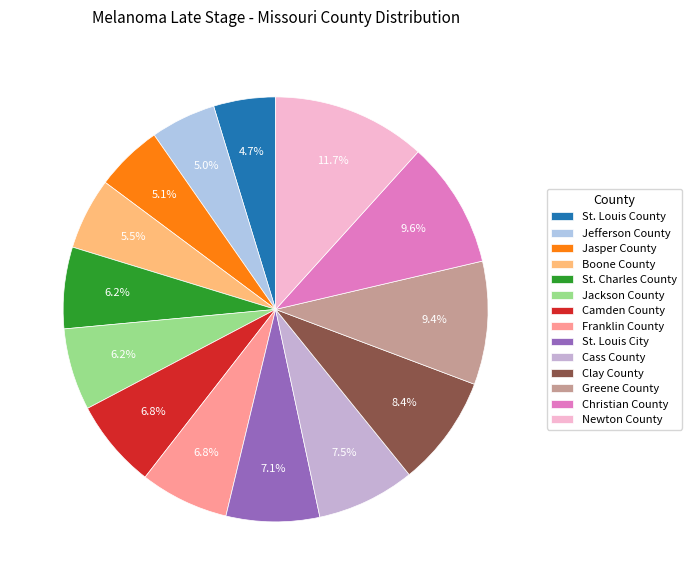

Count the number of slices in the pie.

14